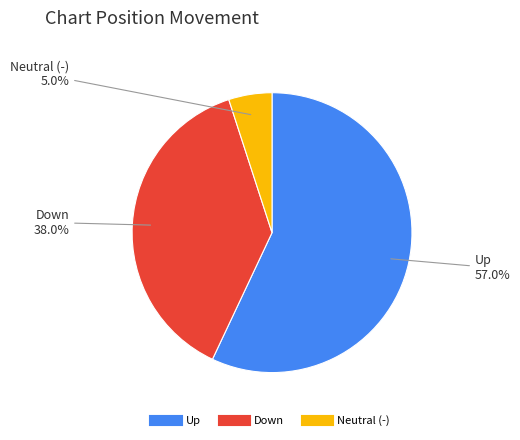

How many slices are in this pie chart?

3